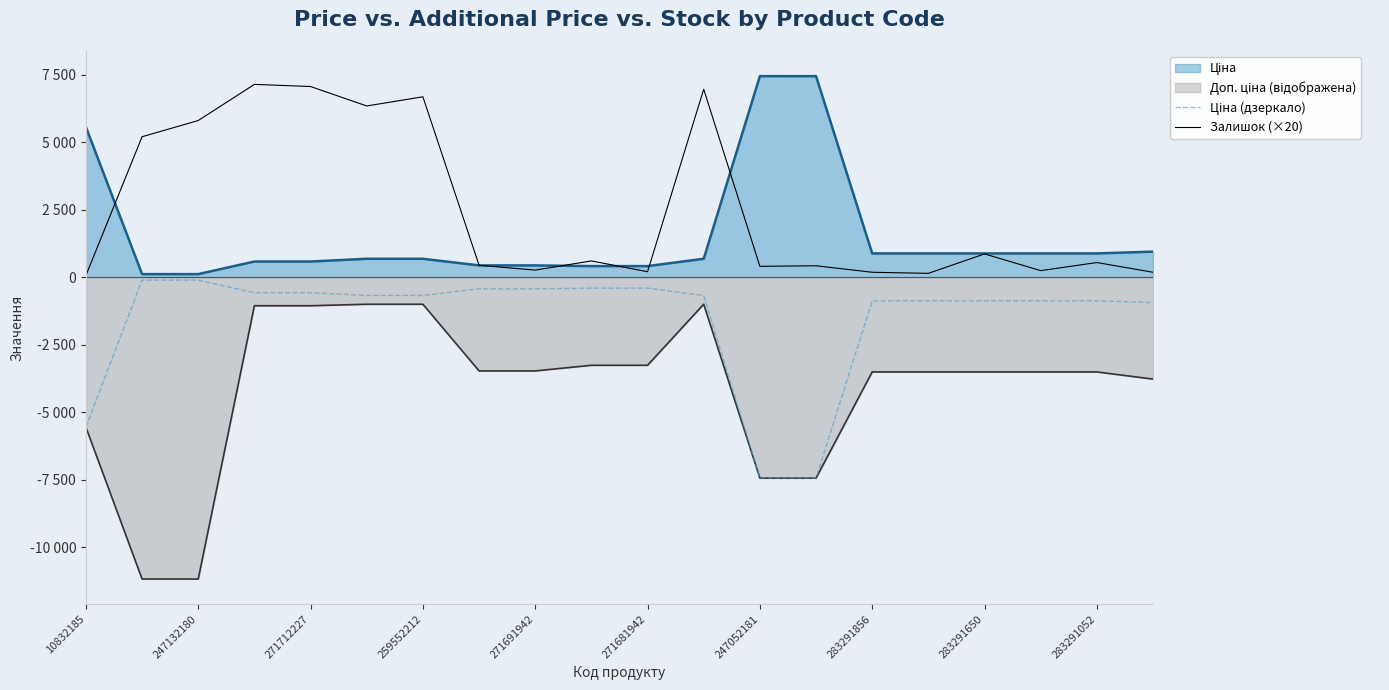

Does the chart have visible grid lines?

No